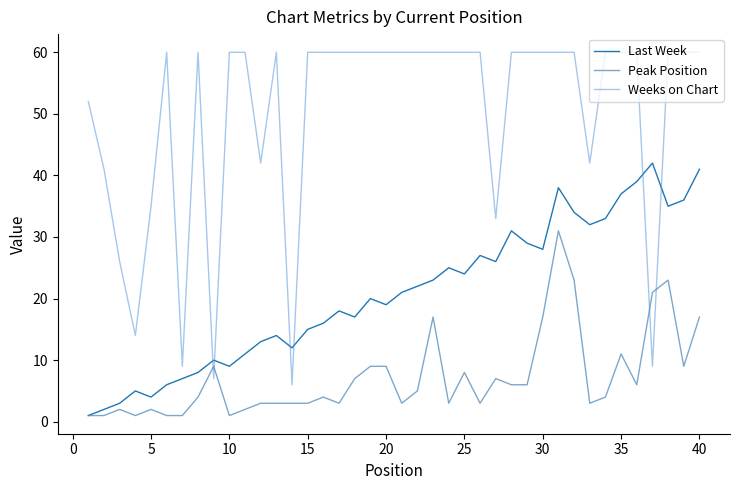

In Peak Position, how many points are lower than both neighbors (excluding endpoints)?

9